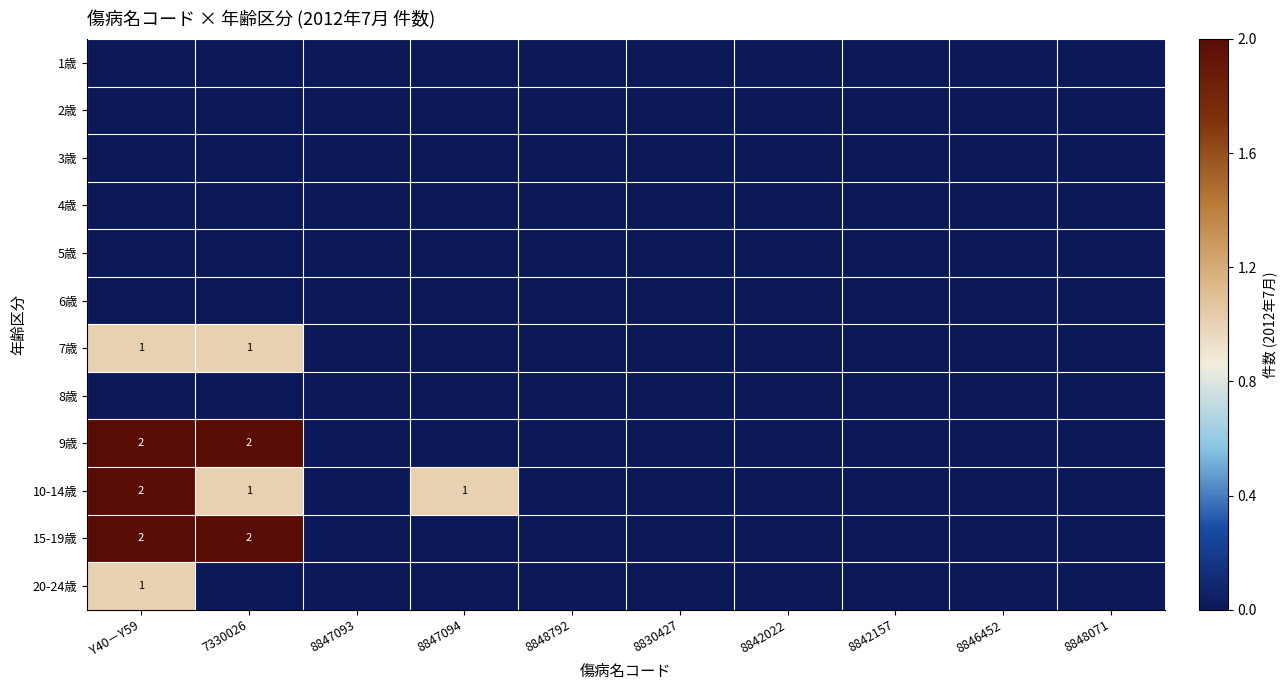

Is it true that 8歳 equals 0 at 7330026?

True